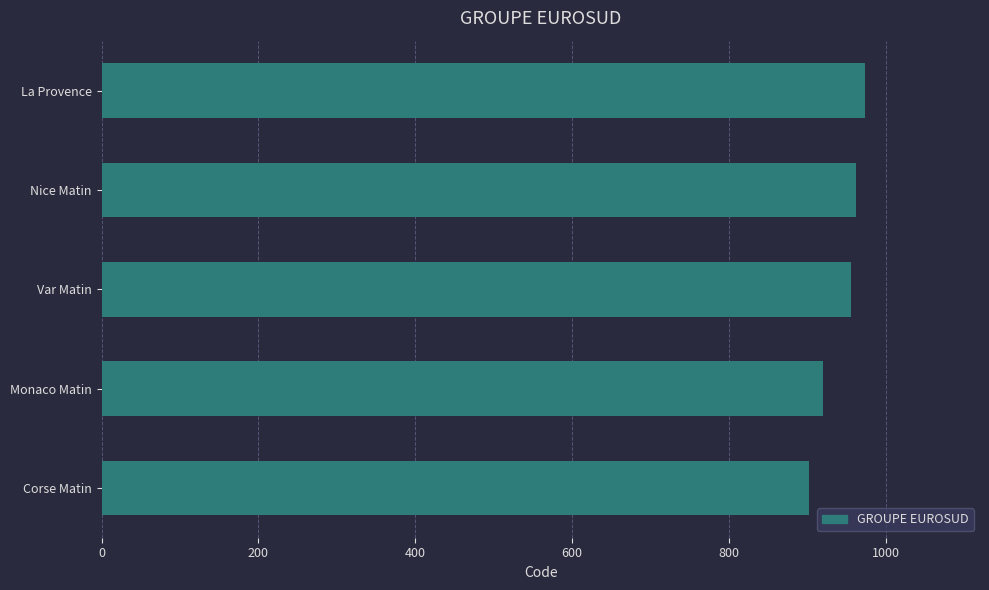

What value does the data have at La Provence?

974